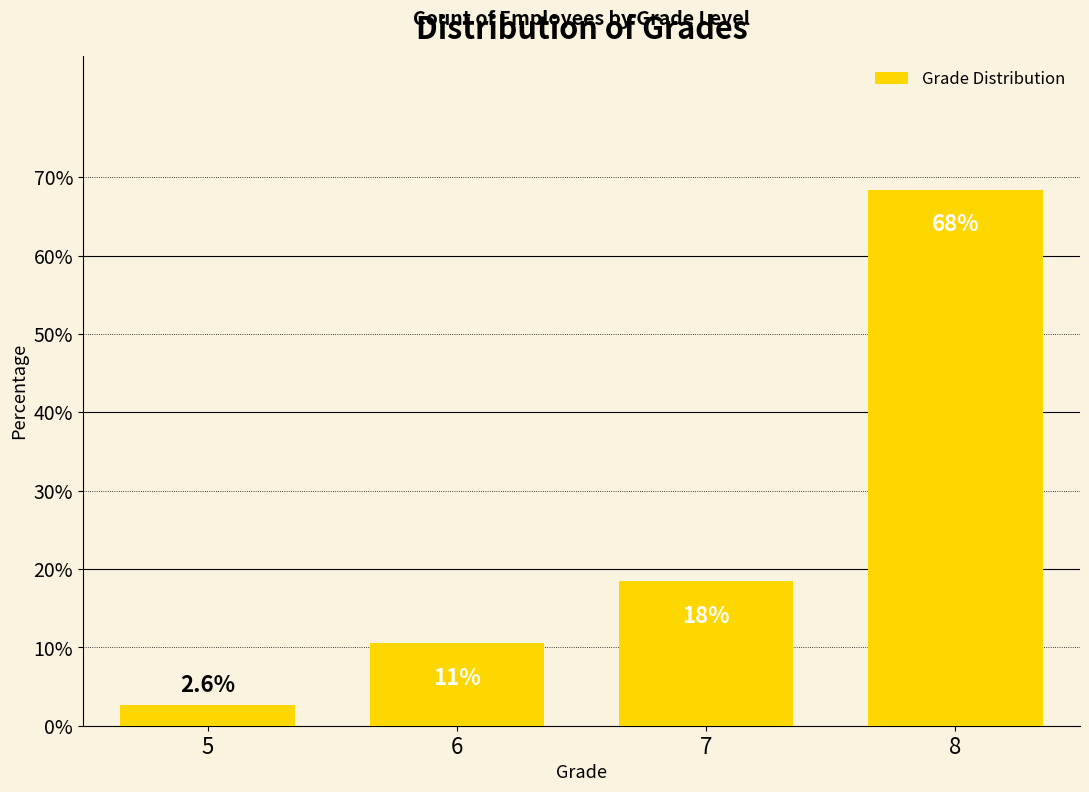

How many bars are there in total?

4